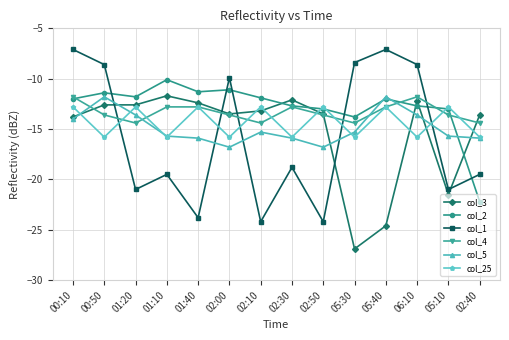

In col_25, how many points are lower than both neighbors (excluding endpoints)?

6